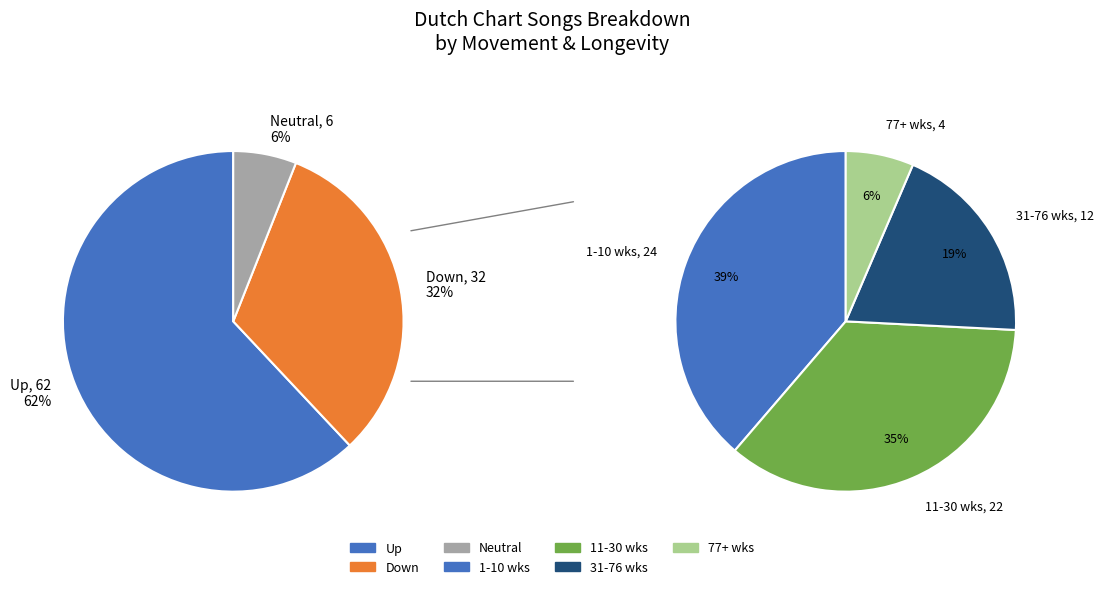

Which slice is the largest?

up